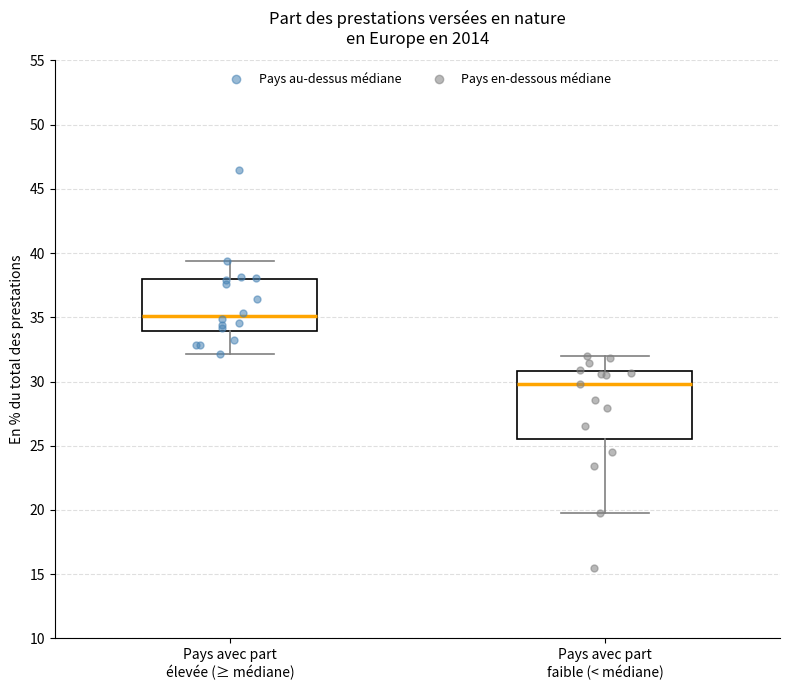

Reading left to right, read every box against the y-axis: the position of its median line, the range the box covers, and the ends of its whiskers. The values are not printed on the chart, so give them approximately, as read against the axis.

Pays avec part élevée (≥ médiane): median 35.0, box 34.0 to 38.0, whiskers 32.0 to 39.5
Pays avec part faible (< médiane): median 30.0, box 25.5 to 31.0, whiskers 20.0 to 32.0